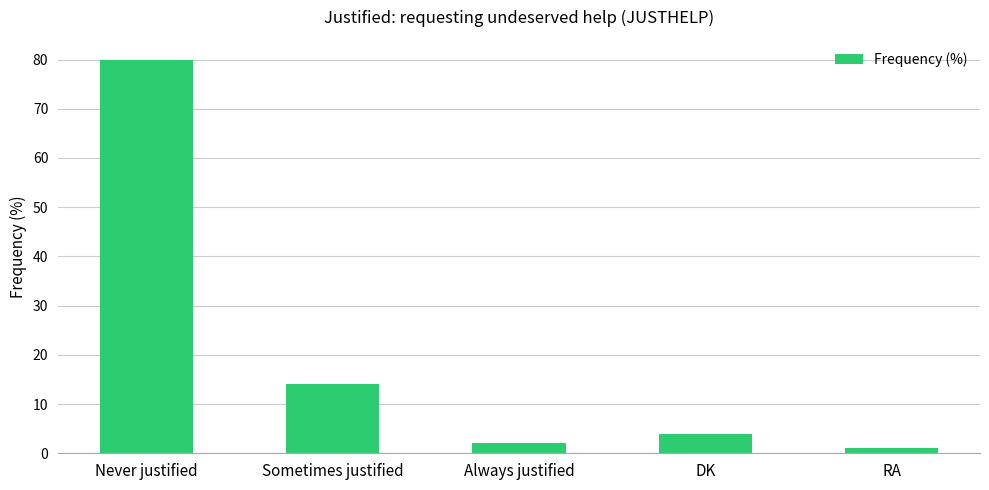

What is the smallest value displayed?

1